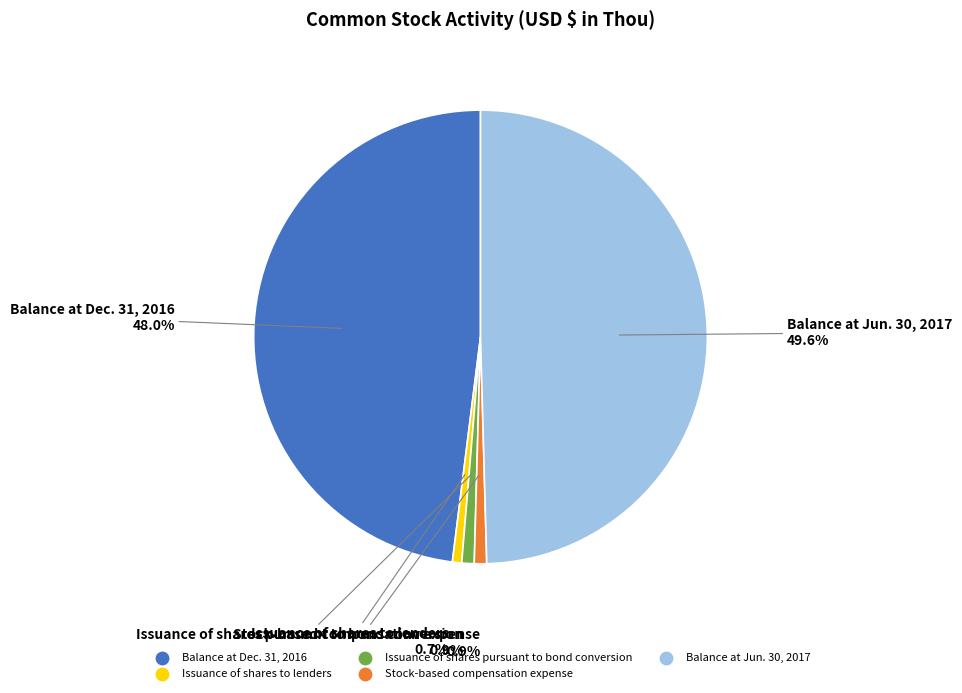

What portion of the pie excludes Issuance of shares pursuant to bond conversion?

99.1%